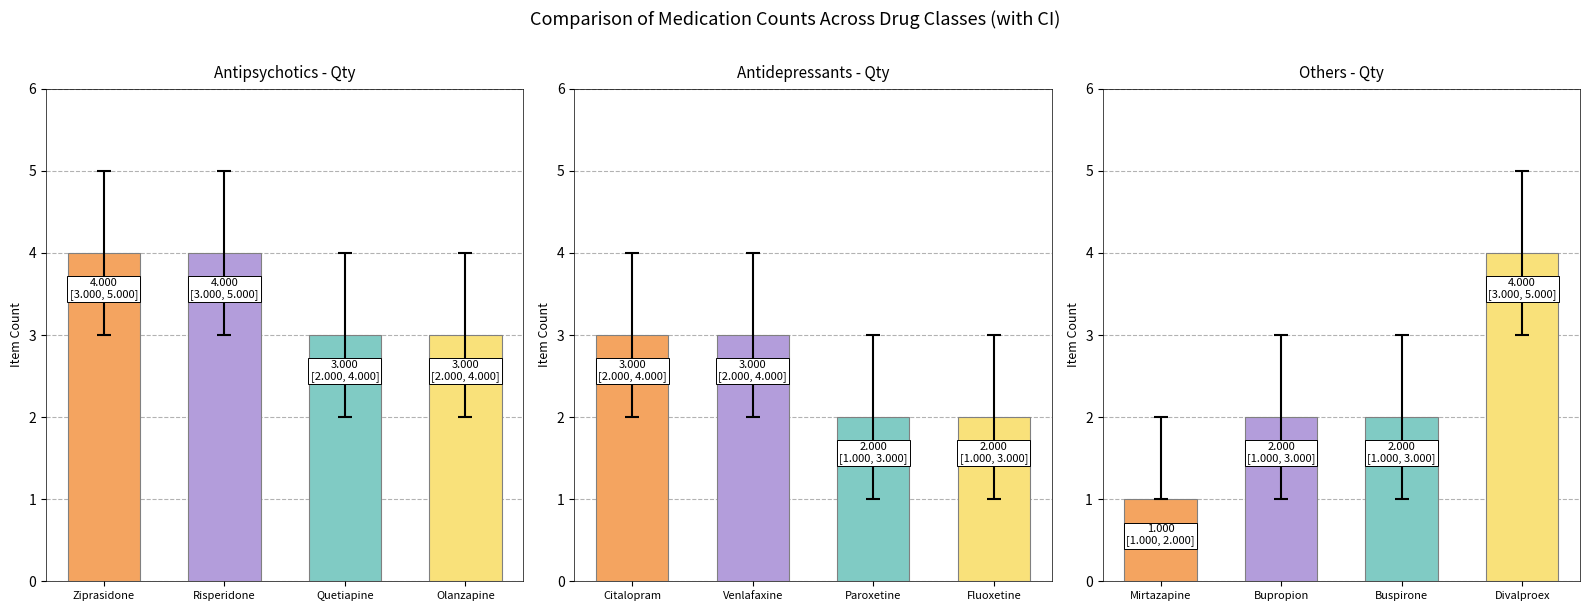

The value of Mood Stabilizers at 1 is 10. True or false?

False